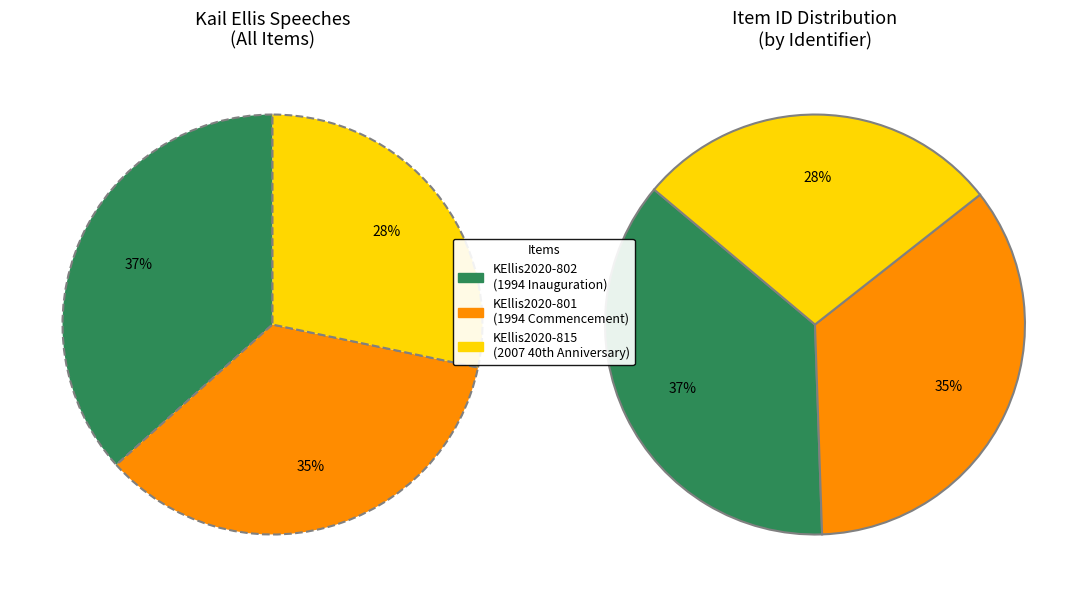

To the nearest percent, what is the average slice percentage?

33%